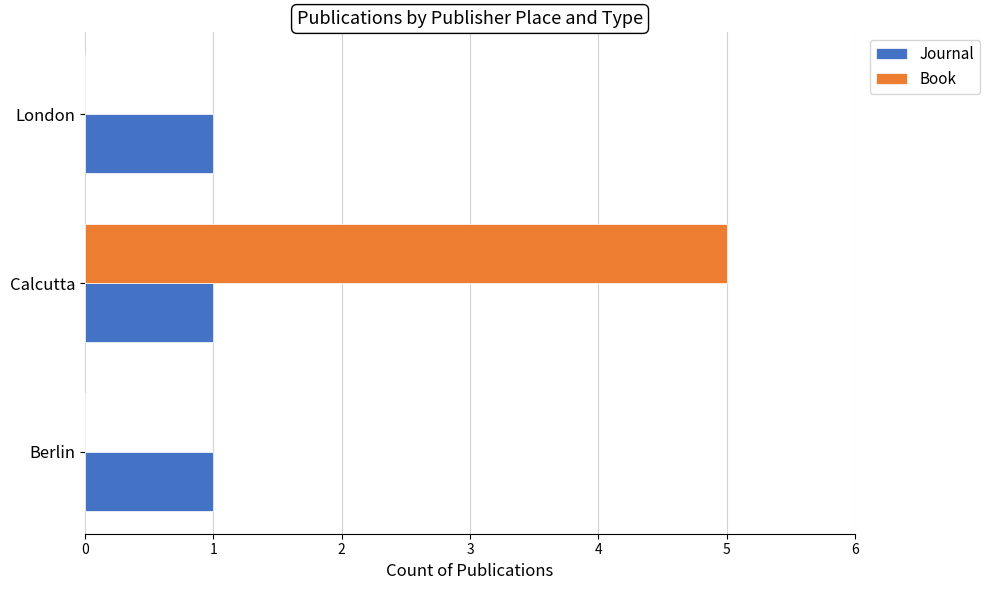

The value of Book at Calcutta is 9. True or false?

False